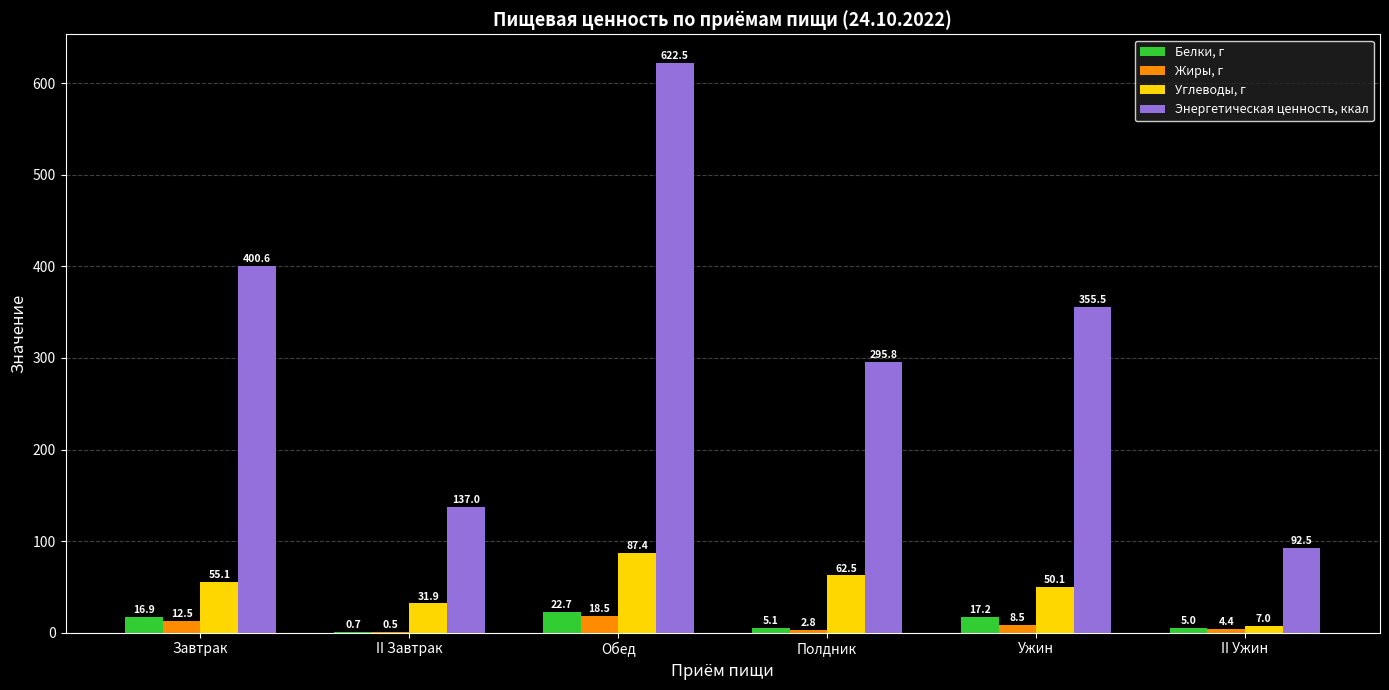

What is the maximum value shown in the chart?

622.5